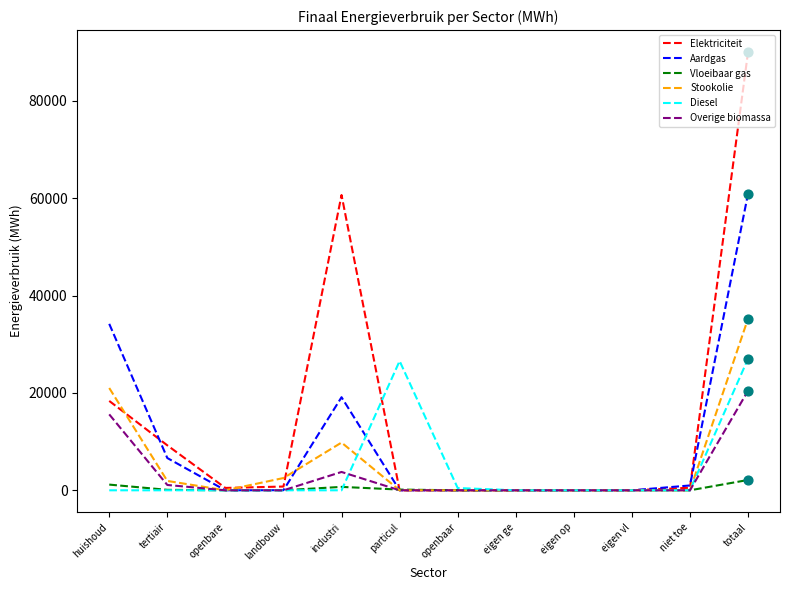

At how many categories does at least one series exceed 16162?

4